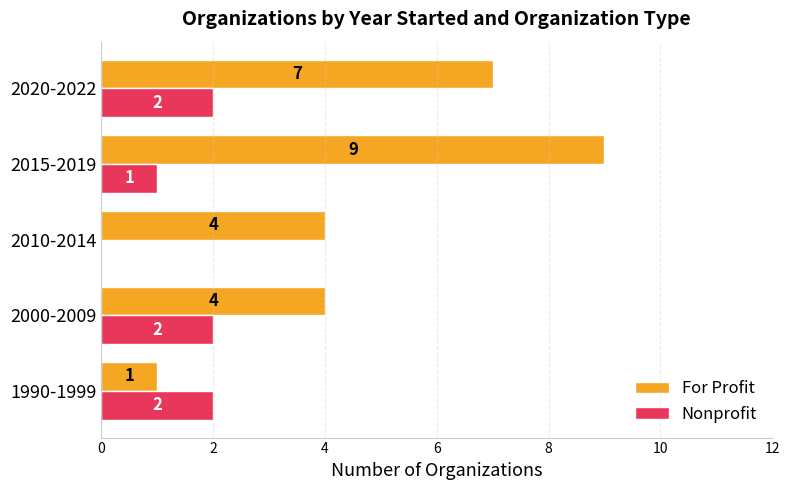

What is the sum of all For Profit values?

25